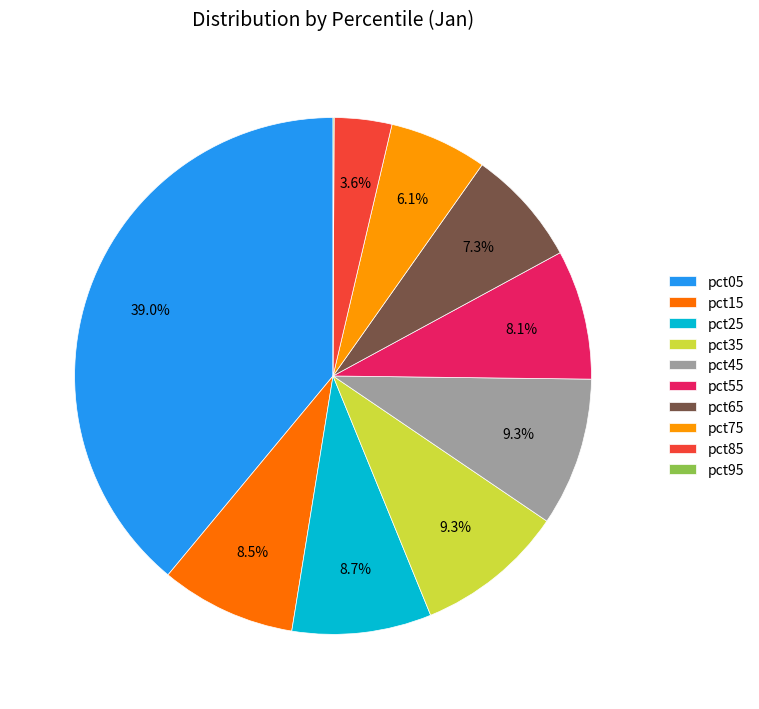

True or false: pct15 accounts for 1% of the total.

False